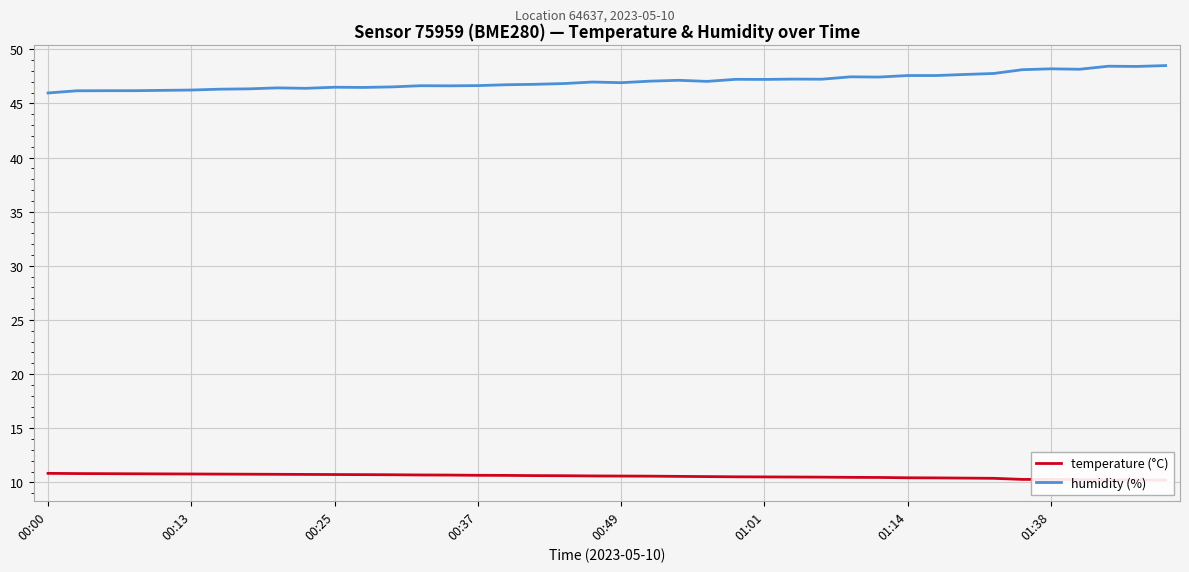

Reading left to right, extract all data points from this chart.

temperature (°C): 10.8	10.8	10.8	10.8	10.8	10.8	10.8	10.8	10.7	10.7	10.7	10.7	10.7	10.7	10.7	10.7	10.6	10.6	10.6	10.6	10.6	10.6	10.6	10.5	10.5	10.5	10.5	10.5	10.5	10.4	10.4	10.4	10.4	10.4	10.3	10.3	10.2	10.2	10.2	10.2
humidity (%): 46.0	46.2	46.2	46.2	46.2	46.2	46.3	46.3	46.4	46.4	46.5	46.5	46.5	46.6	46.6	46.6	46.7	46.8	46.8	47.0	46.9	47.0	47.1	47.0	47.2	47.2	47.2	47.2	47.5	47.4	47.6	47.6	47.7	47.8	48.1	48.2	48.1	48.4	48.4	48.5